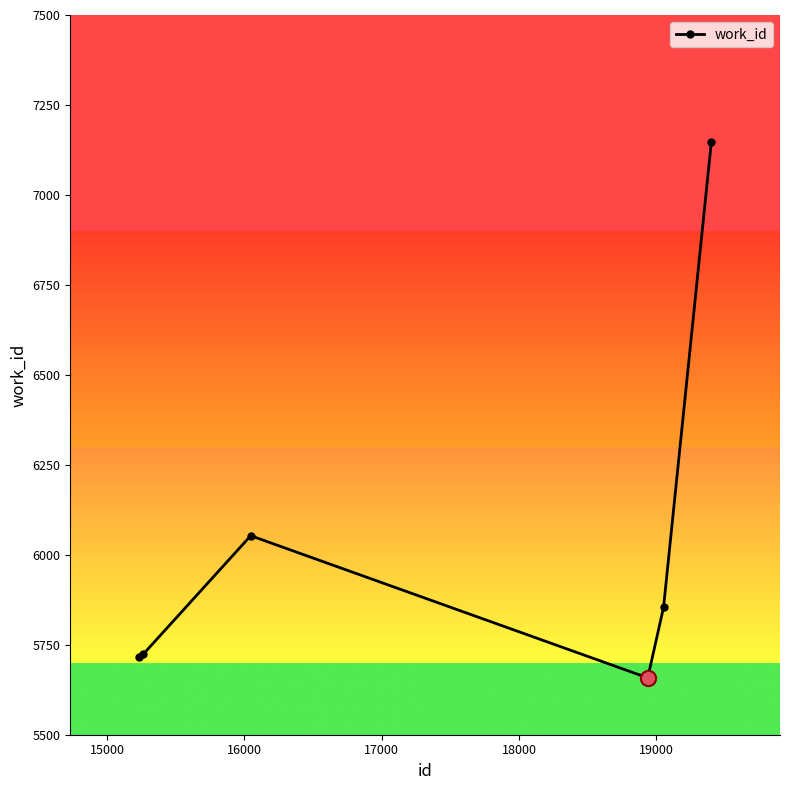

How many interior local peaks (higher than both neighbors) does the data have?

1